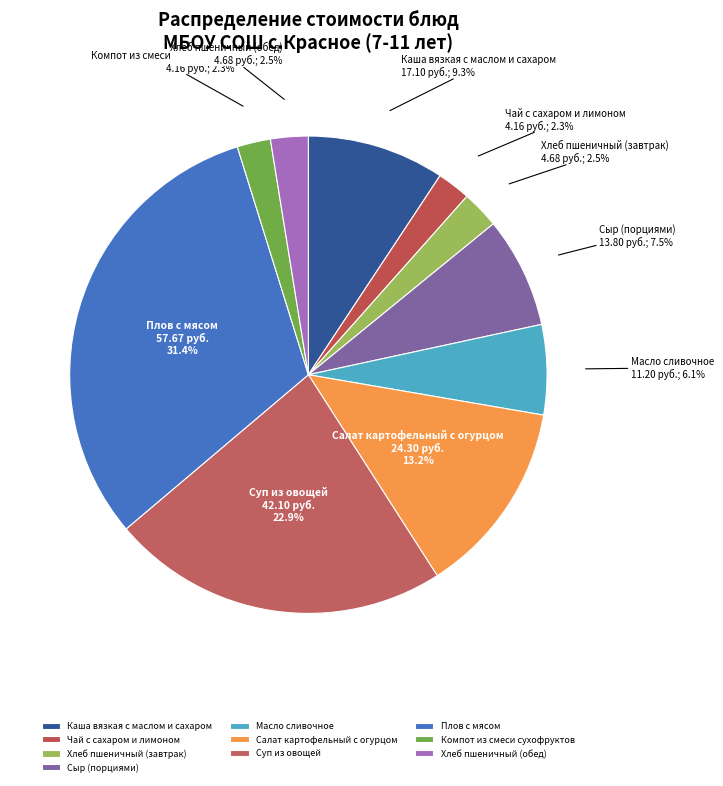

Does any single category account for the majority?

No